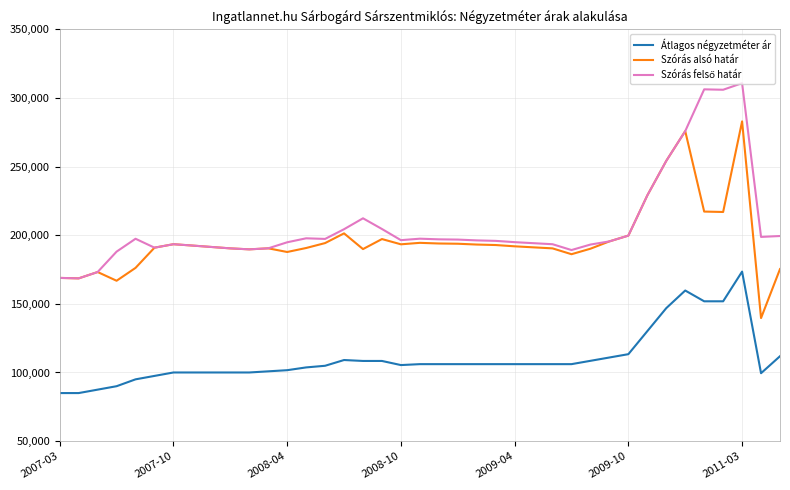

What is the maximum value shown in the chart?

310756